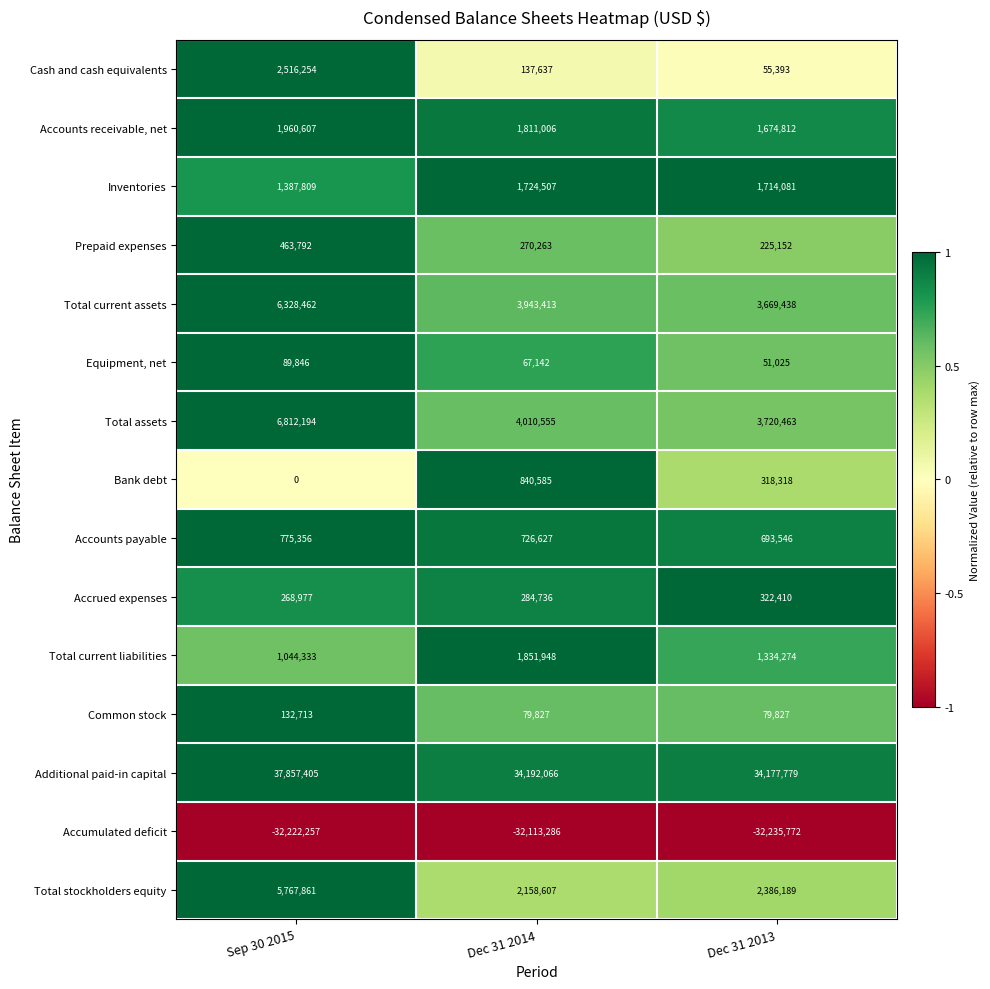

What is the approximate value of Prepaid expenses at Dec 31 2014, to the nearest 100?

270300